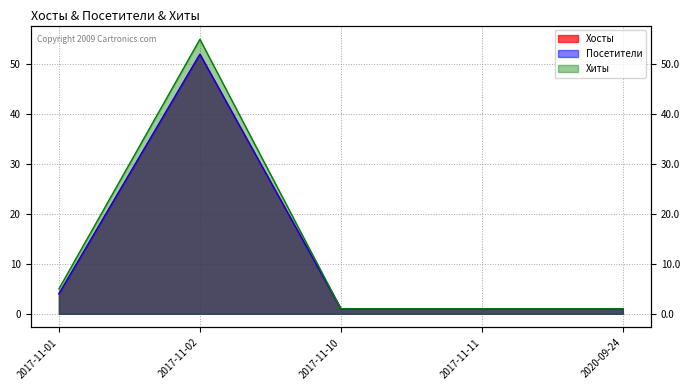

True or false: Посетители and Хиты cross at least once.

False